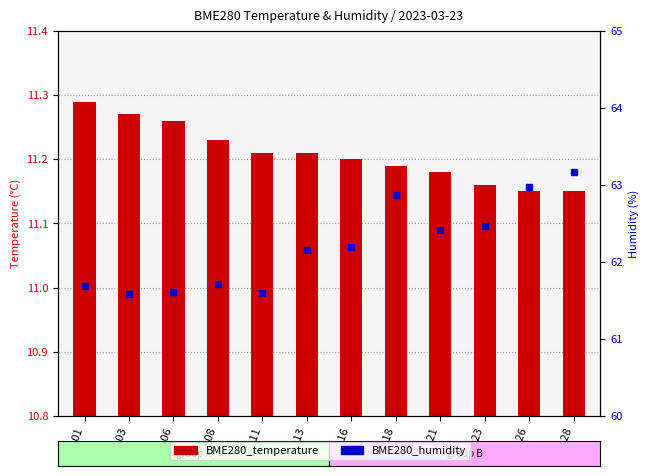

What is the difference between the maximum and minimum values in the BME280_temperature series?

0.1